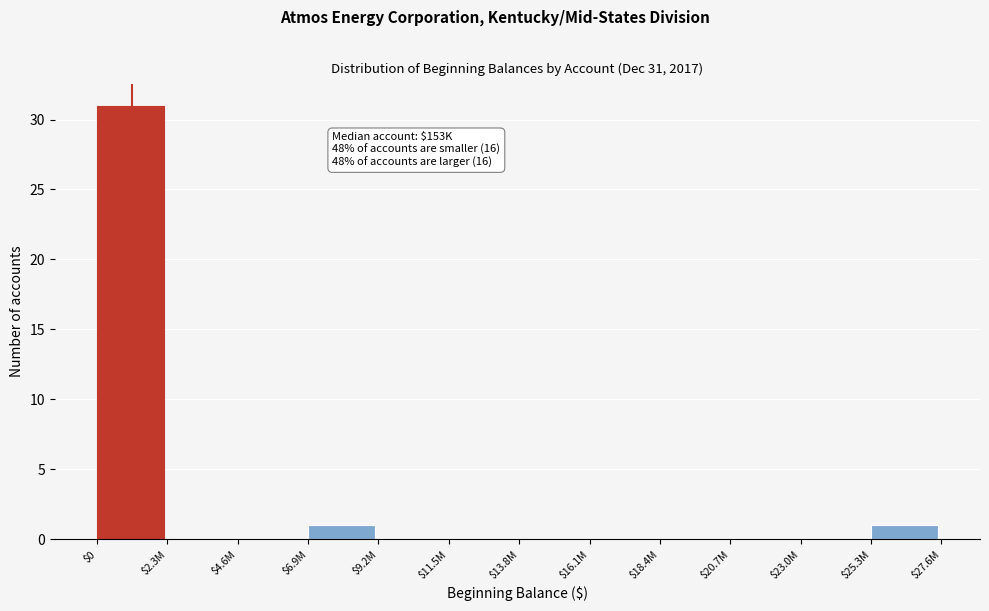

What is the sum of all values?

33